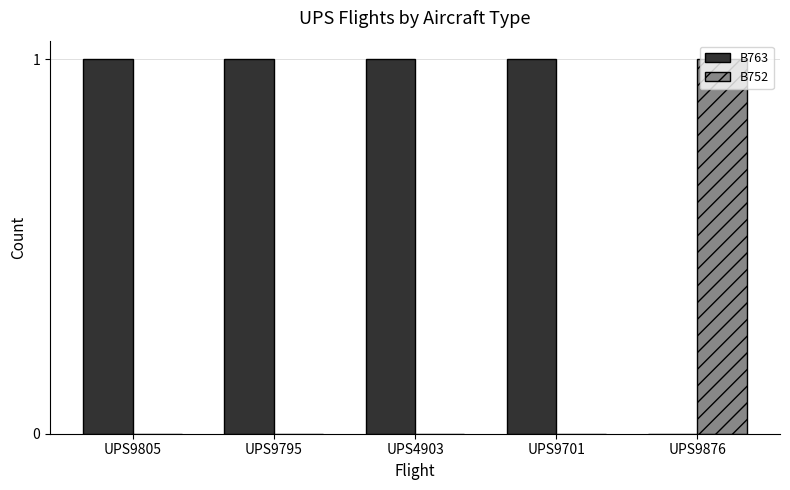

Count the number of data series in this chart.

2